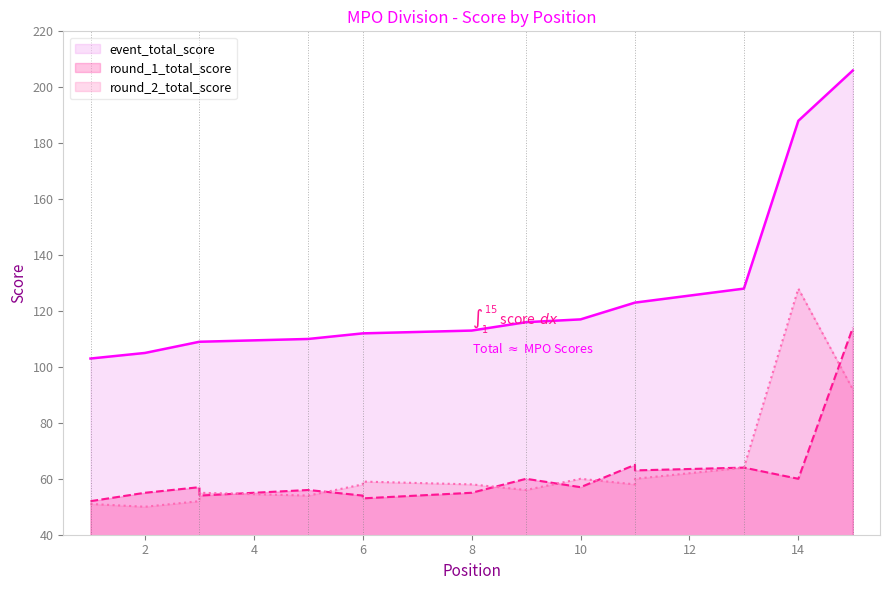

At which label does round_1_total_score reach its minimum?

1